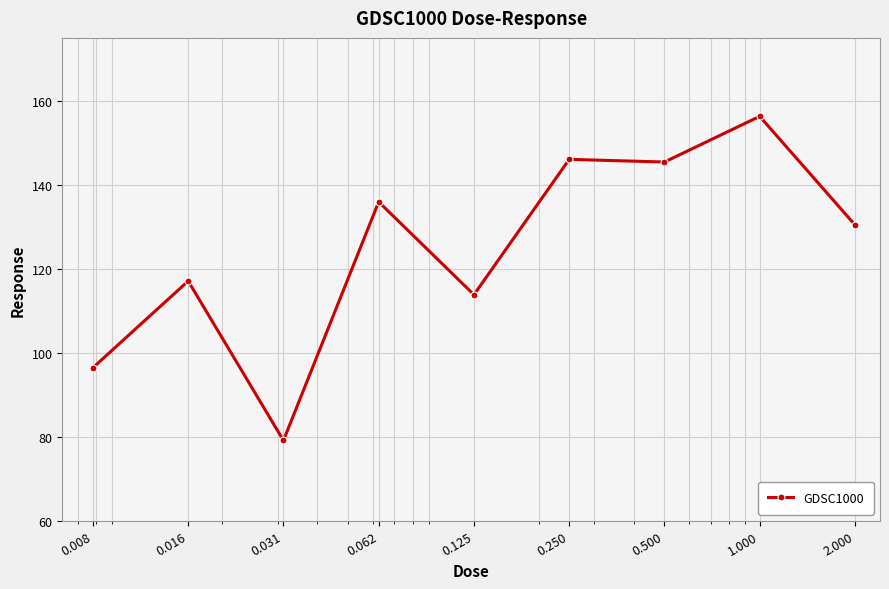

What is the minimum value shown in the chart?

79.1